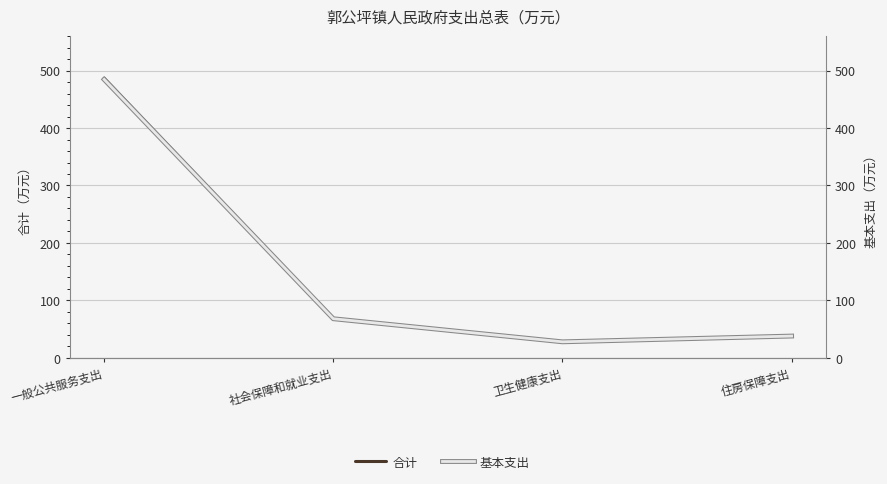

What position from the right is 社会保障和就业支出?

3